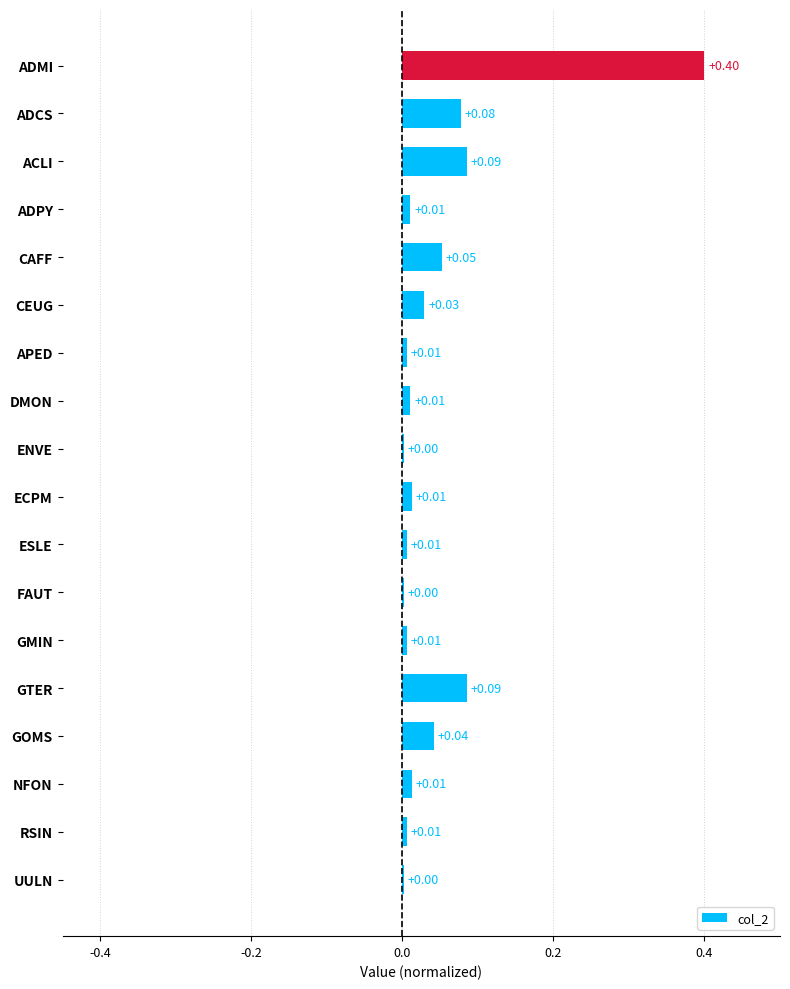

Which has a higher value, GTER or GMIN?

GTER